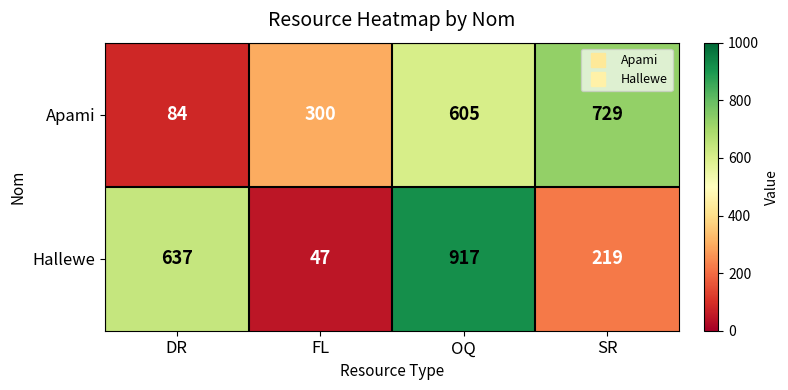

Which series has the widest spread of values?

Hallewe